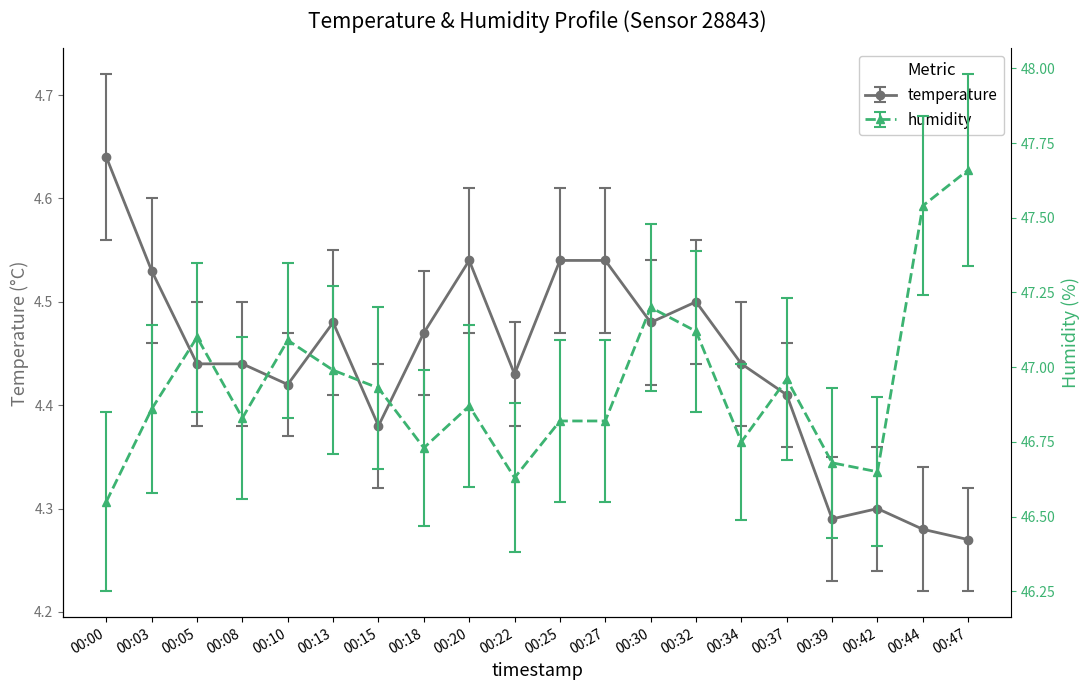

Which series has the largest range (max minus min)?

humidity